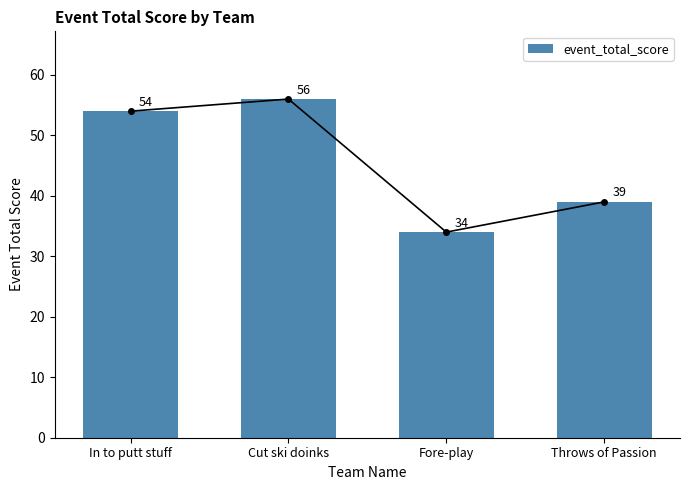

The value at Throws of Passion is 27. True or false?

False